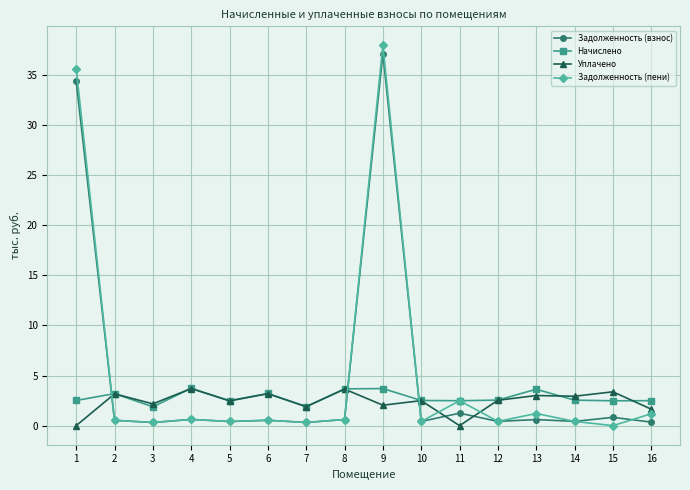

What is the value of the Начислено point at the 11th from the left?

2.5